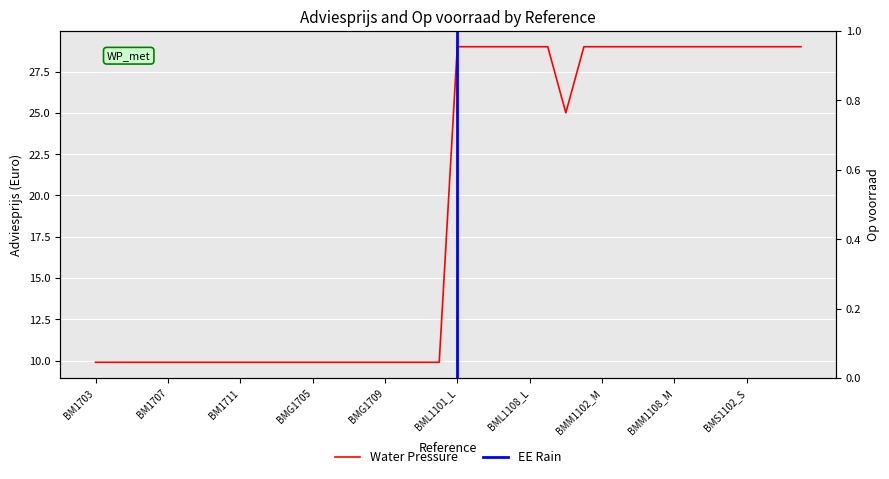

Where is the data nearest to the value 19?

BMM1011_M